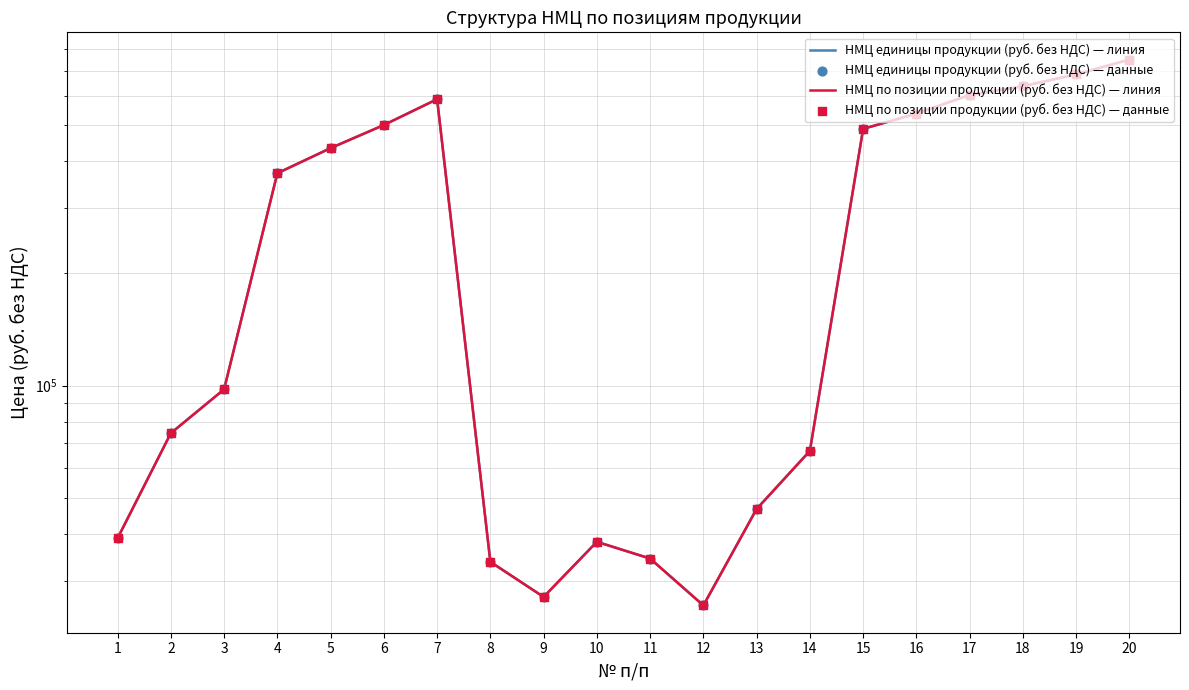

Is the value of НМЦ по позиции продукции (руб. без НДС) — данные at 11 greater than the value of НМЦ по позиции продукции (руб. без НДС) — линия at 4?

No